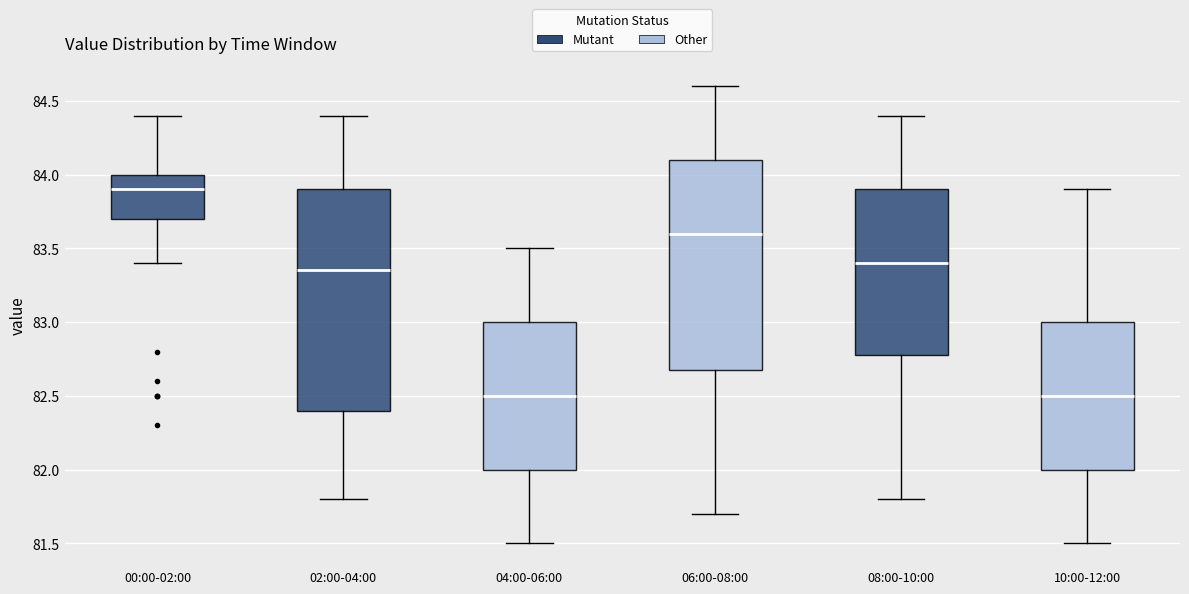

Which box is the tallest, from its lower edge to its upper edge?

02:00-04:00